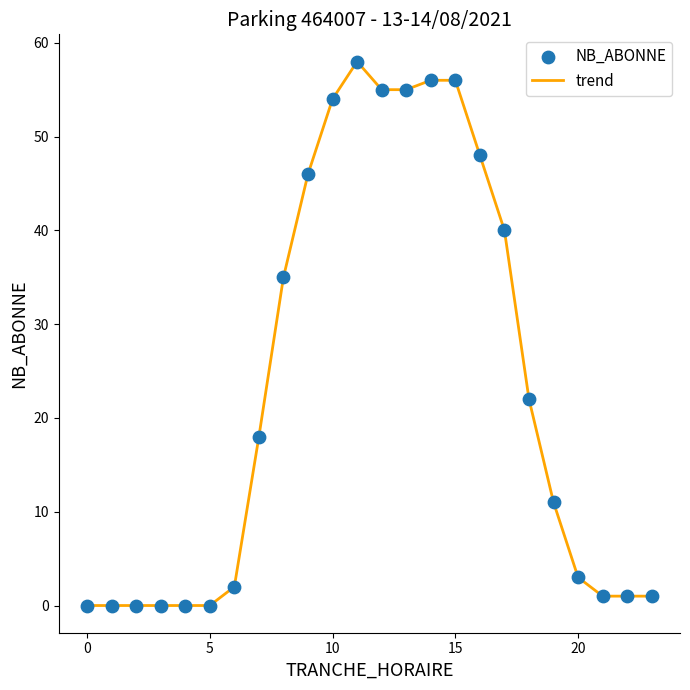

What is the difference between the maximum and minimum values?

58